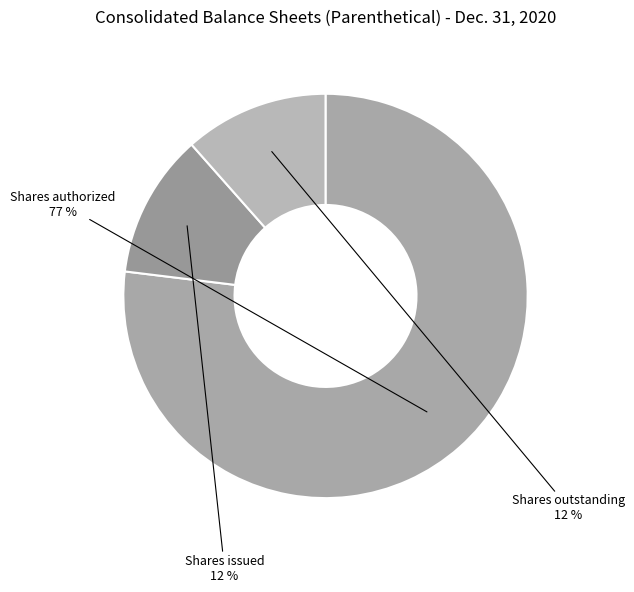

Count the number of slices in the pie.

3